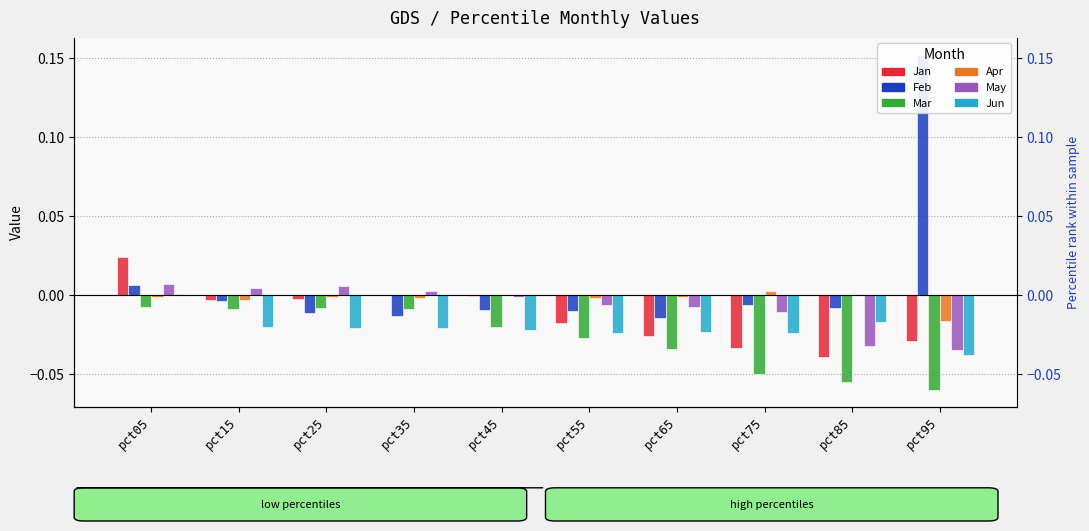

Is the value of May at pct85 greater than the value of Jun at pct05?

No